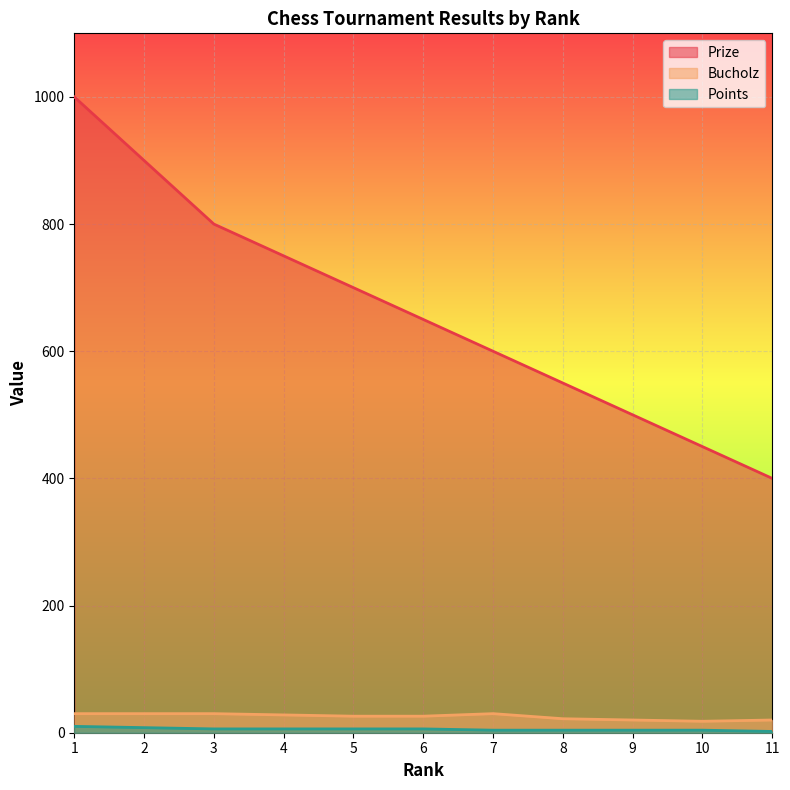

Which has a higher value, 9 or 6?

6